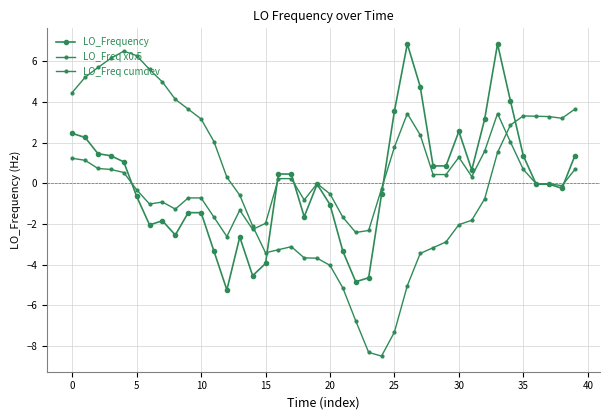

Reading left to right, transcribe all the data shown in this chart.

LO_Frequency: 2.4	2.2	1.4	1.4	1.1	-0.6	-2.1	-1.9	-2.6	-1.4	-1.4	-3.4	-5.2	-2.6	-4.6	-3.9	0.4	0.4	-1.6	-0.1	-1.1	-3.4	-4.9	-4.6	-0.6	3.6	6.9	4.8	0.9	0.9	2.6	0.6	3.1	6.9	4.1	1.4	-0.1	-0.1	-0.2	1.4
LO_Freq x0.5: 1.2	1.1	0.7	0.7	0.5	-0.3	-1.0	-0.9	-1.3	-0.7	-0.7	-1.7	-2.6	-1.3	-2.3	-2.0	0.2	0.2	-0.8	-0.0	-0.5	-1.7	-2.4	-2.3	-0.3	1.8	3.4	2.4	0.4	0.4	1.3	0.3	1.6	3.4	2.0	0.7	-0.0	-0.0	-0.1	0.7
LO_Freq cumdev: 4.5	5.2	5.7	6.1	6.5	6.3	5.6	5.0	4.1	3.6	3.2	2.0	0.3	-0.6	-2.1	-3.4	-3.3	-3.1	-3.7	-3.7	-4.0	-5.2	-6.8	-8.3	-8.5	-7.3	-5.0	-3.5	-3.2	-2.9	-2.0	-1.8	-0.8	1.5	2.9	3.3	3.3	3.3	3.2	3.6